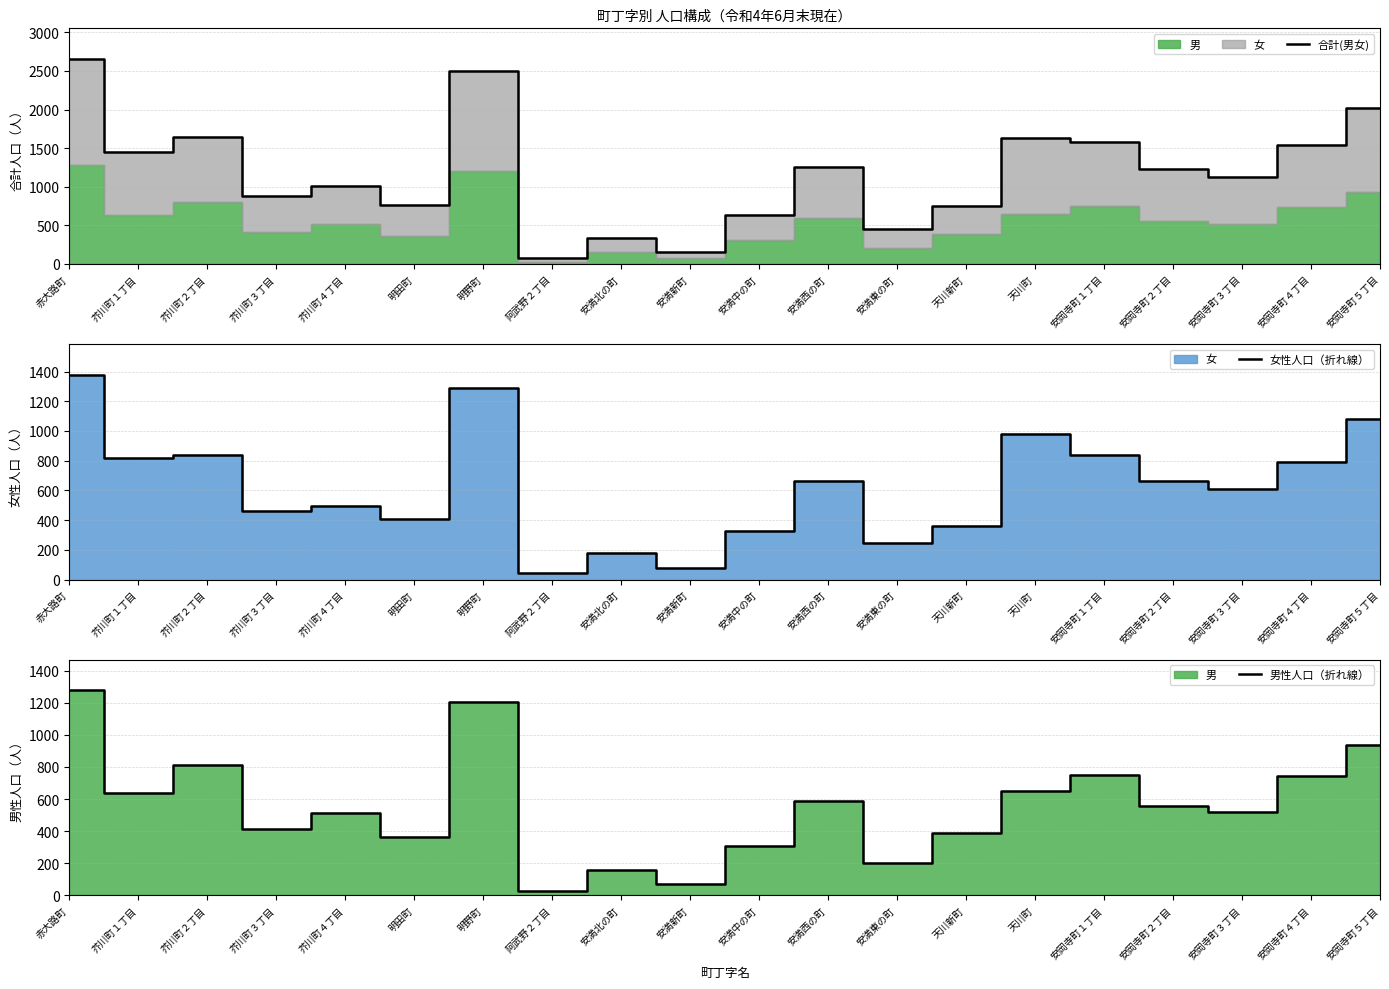

What is the minimum value for 女性人口（折れ線）?

47